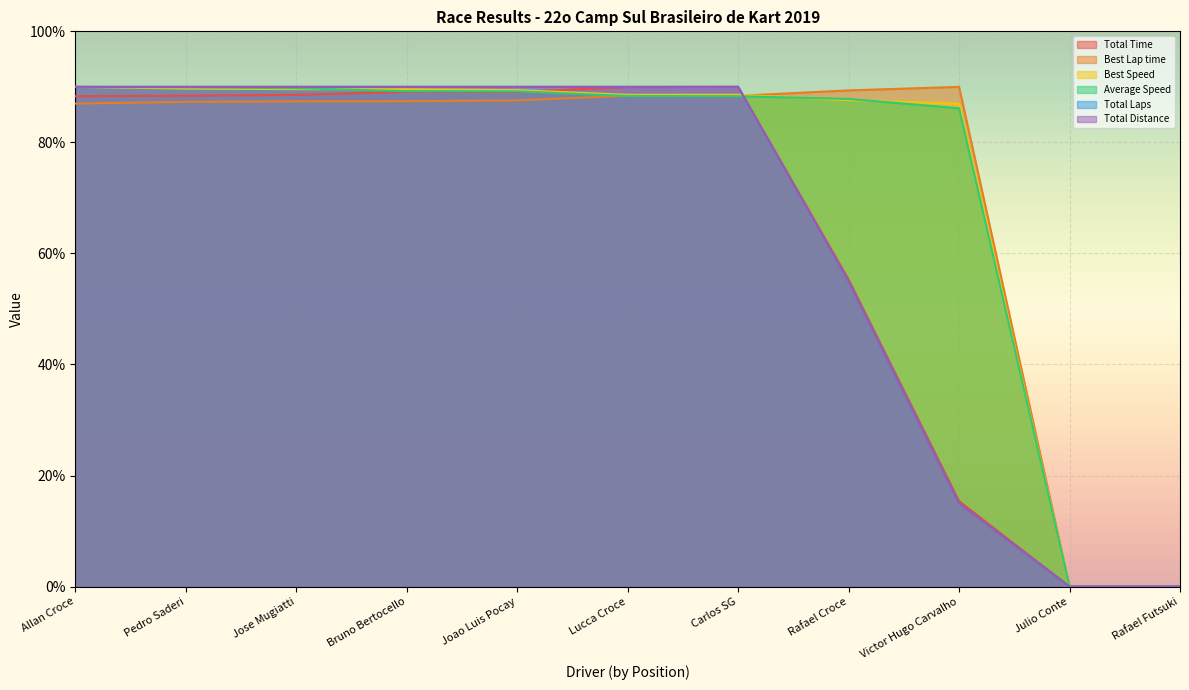

What is the sum of the Total Laps values at Jose Mugiatti and Carlos SG?

180.0